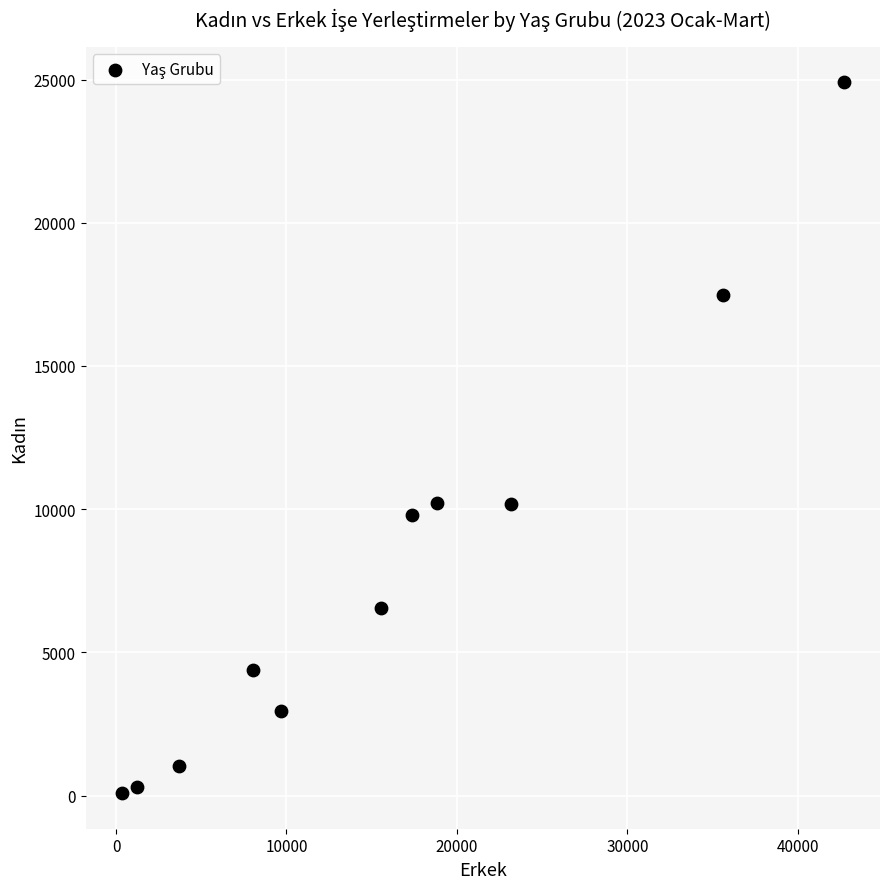

What is the range of X values (max minus min)?

42351